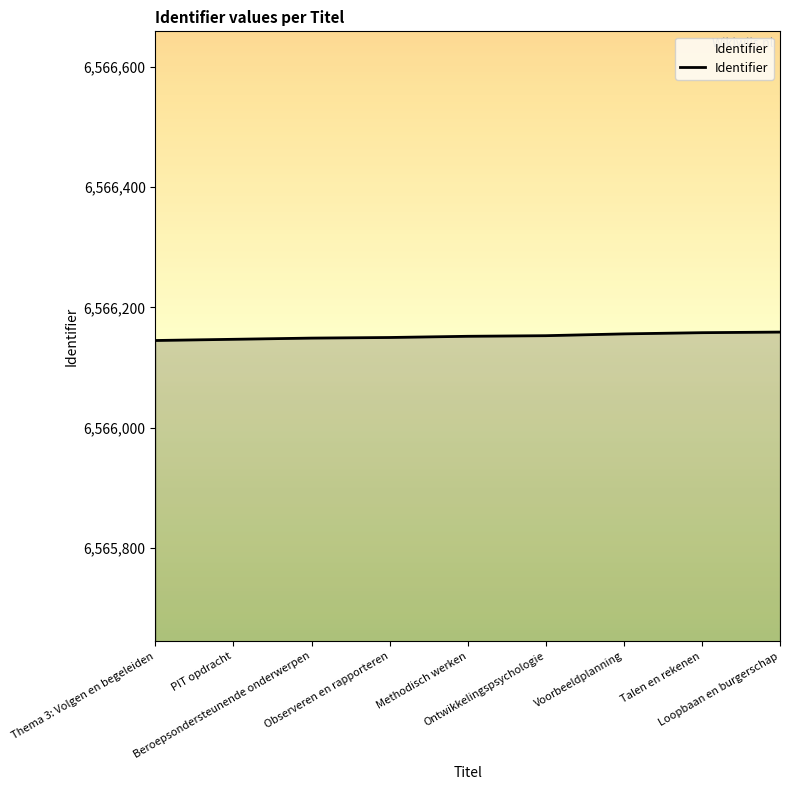

The value at Ontwikkelingspsychologie is 10387580. True or false?

False